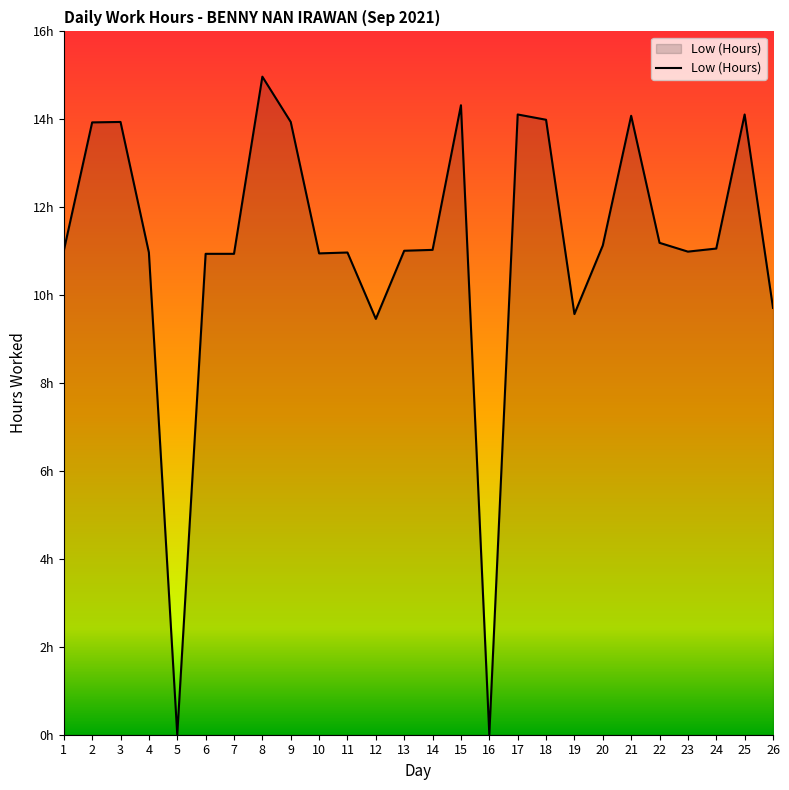

Is this an area chart (filled region under the line)?

Yes